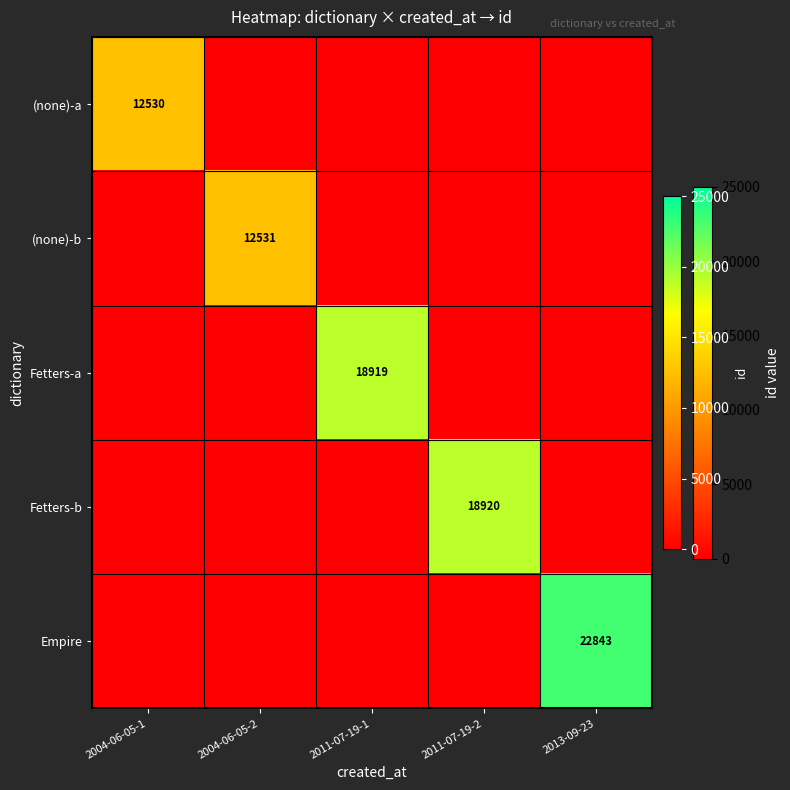

The value of (none)-a at 2004-06-05-1 is 7000. True or false?

False